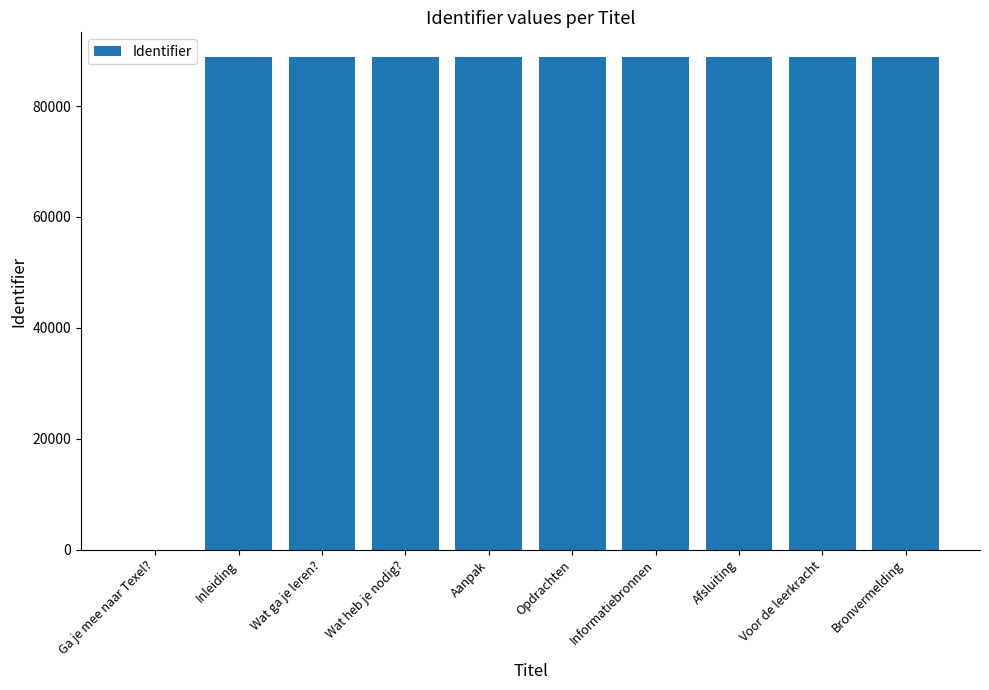

What is the approximate value at Bronvermelding?

88857